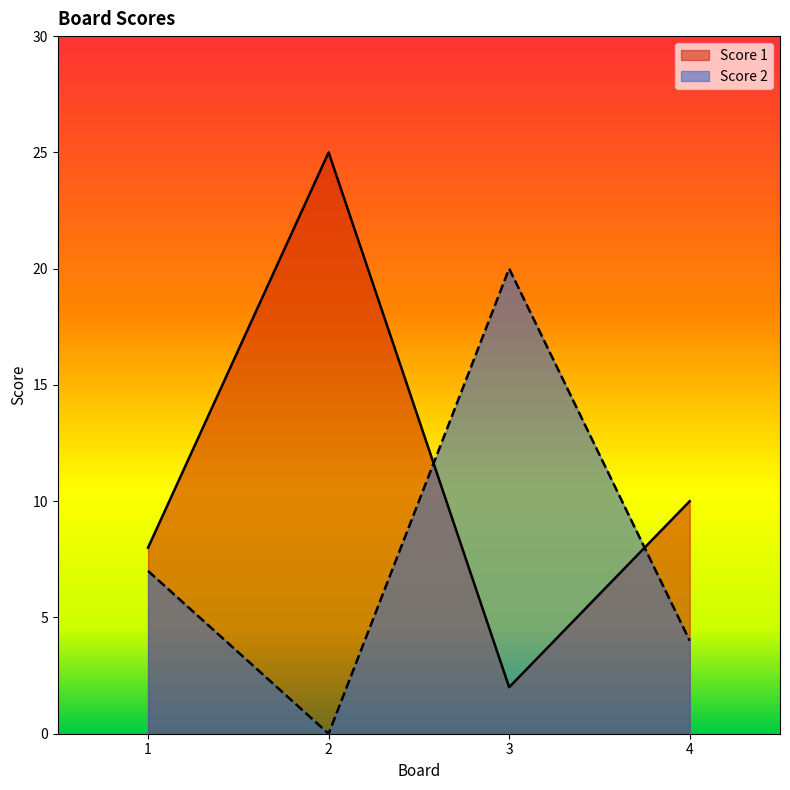

What is the total value across all series at 3?

22